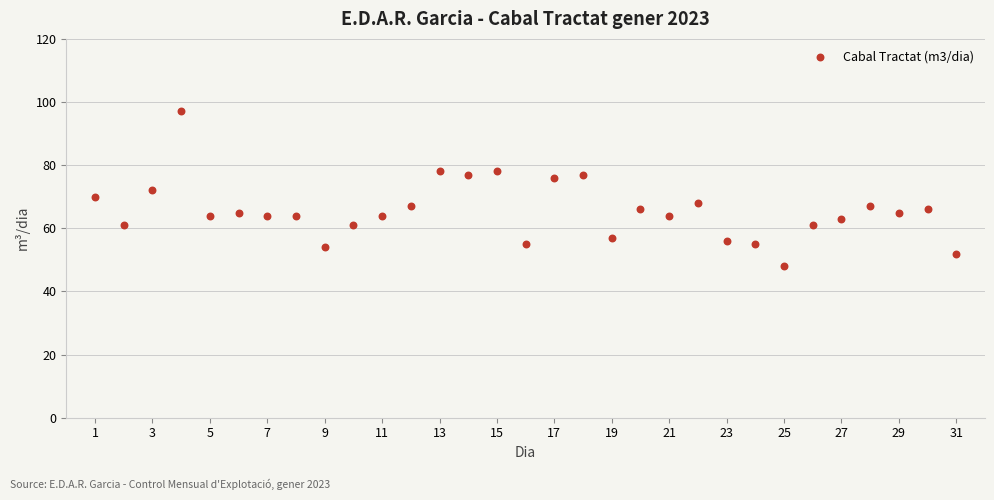

What is the range of X values (max minus min)?

30